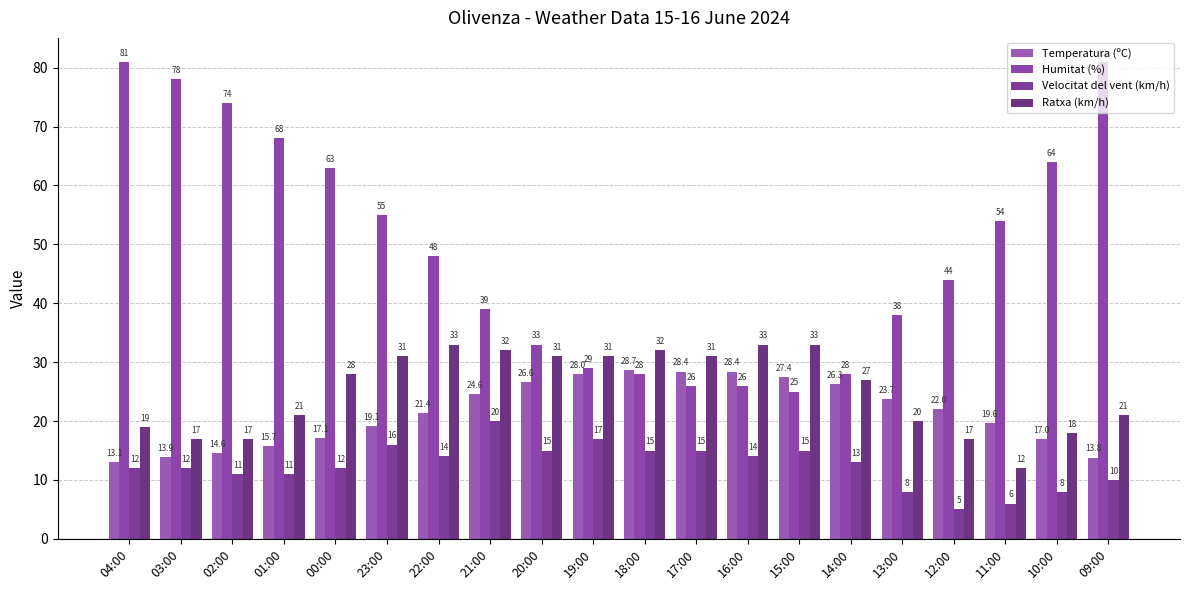

Which series has the largest total across all categories?

Humitat (%)